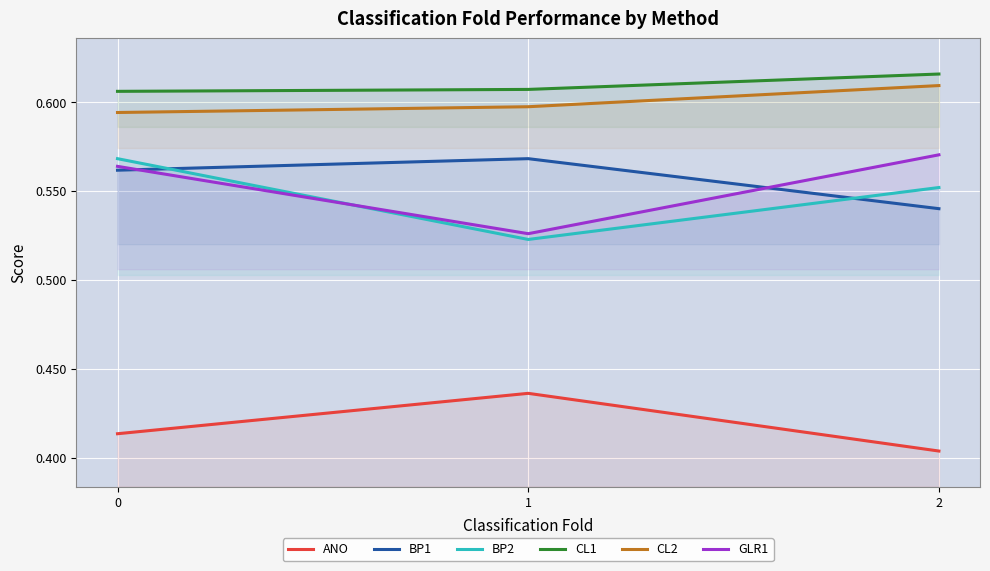

Reading right to left, list all the values displayed in this chart.

ANO: 2=0.4	1=0.4	0=0.4
BP1: 2=0.5	1=0.6	0=0.6
BP2: 2=0.6	1=0.5	0=0.6
CL1: 2=0.6	1=0.6	0=0.6
CL2: 2=0.6	1=0.6	0=0.6
GLR1: 2=0.6	1=0.5	0=0.6